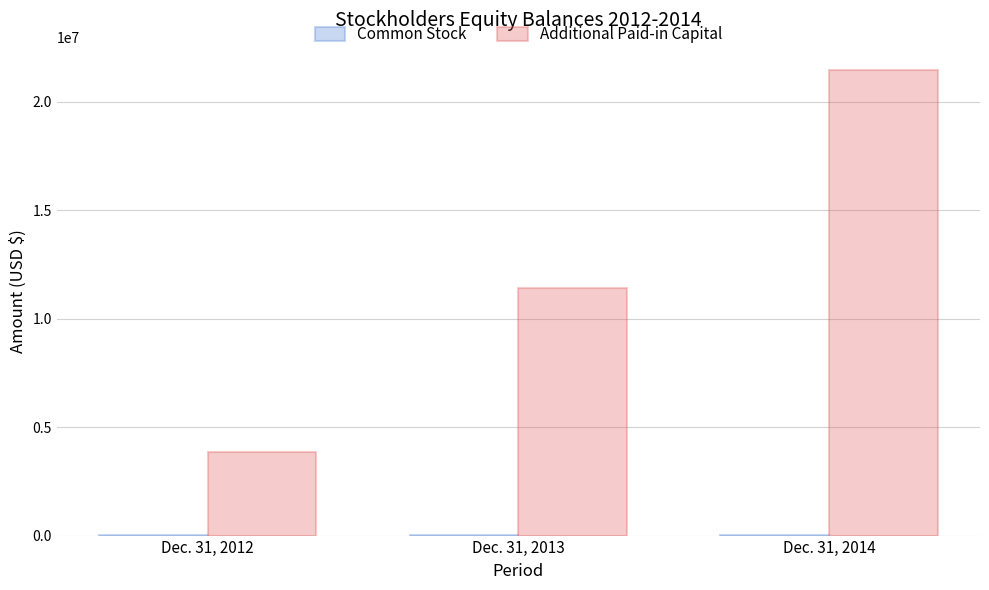

At which label does Additional Paid-in Capital reach its peak?

Dec. 31, 2014